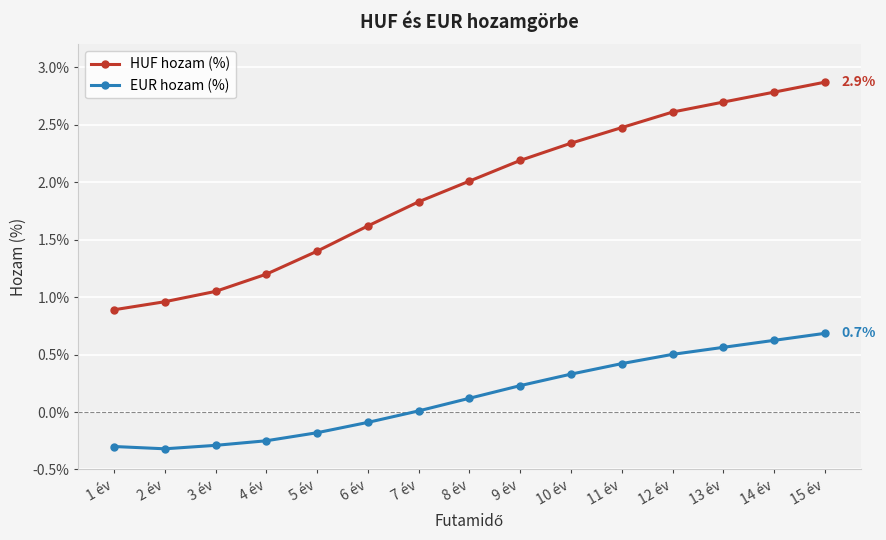

Does the chart have visible grid lines?

Yes